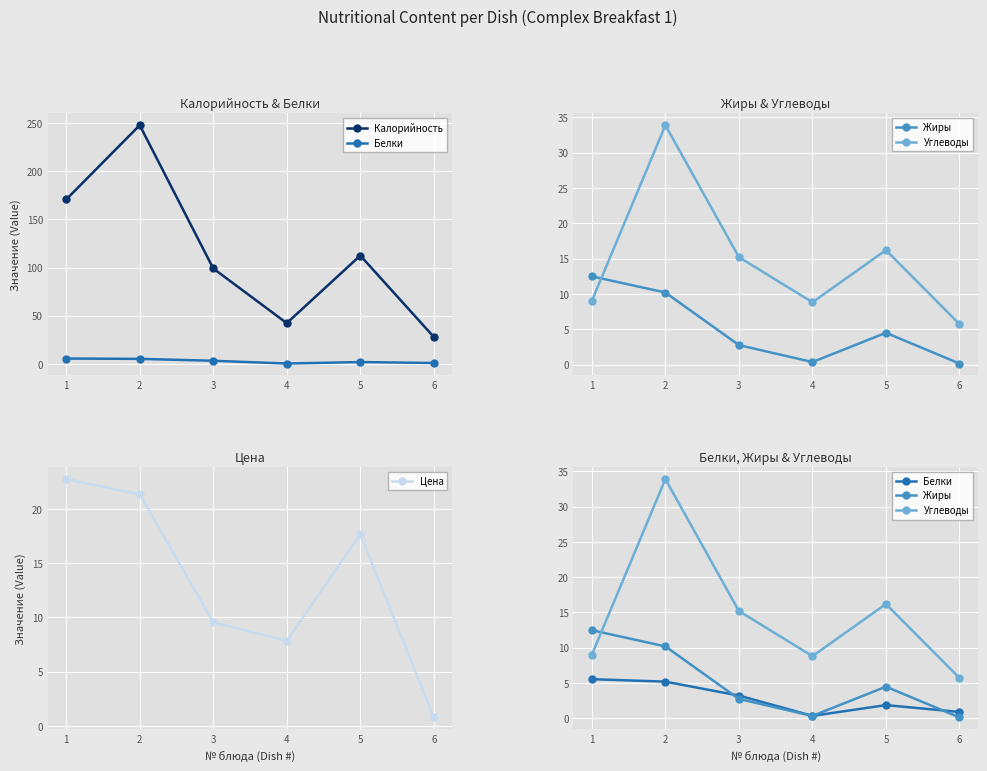

What is the spread (max minus min) of values at 6?

27.8